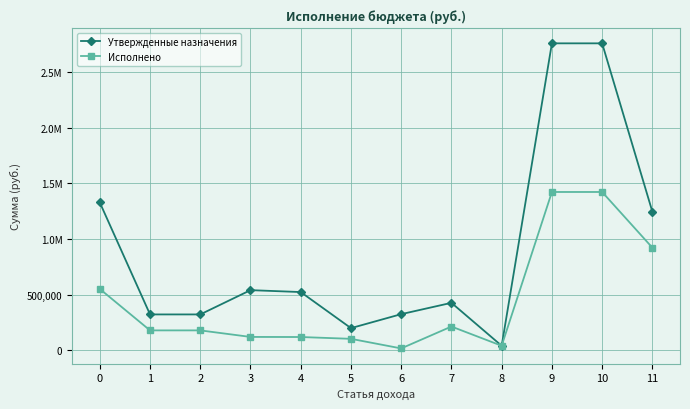

True or false: Исполнено and Утвержденные назначения intersect in this chart.

False